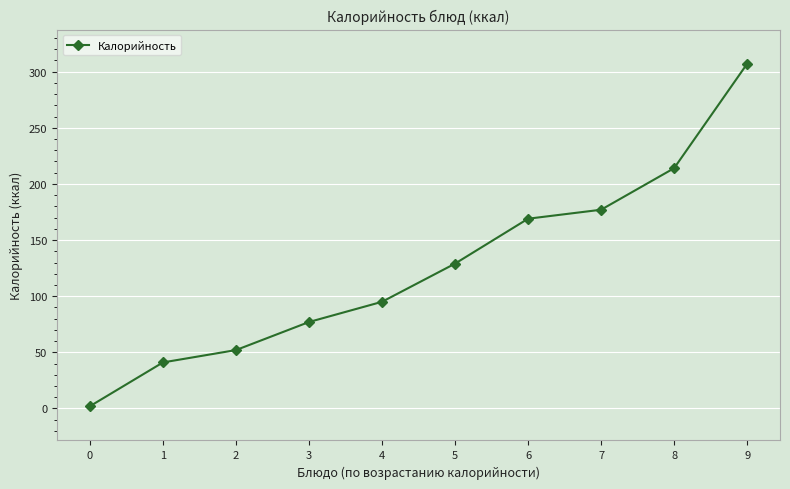

True or false: the data shows 169 at 6.

True